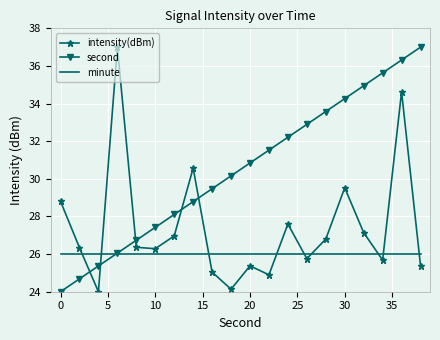

Which series has the largest total across all categories?

second